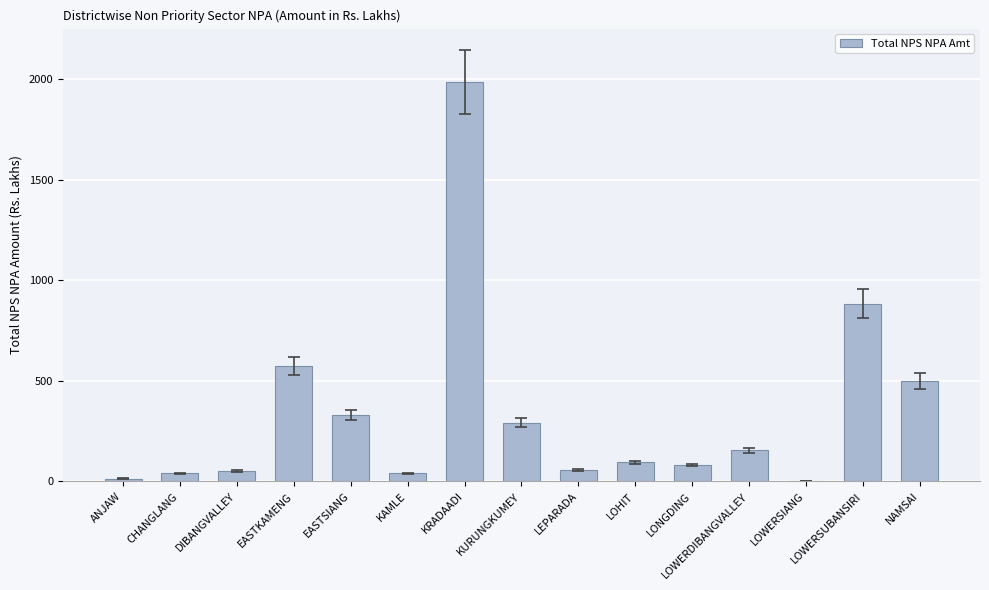

Does the chart contain stacked bars?

No